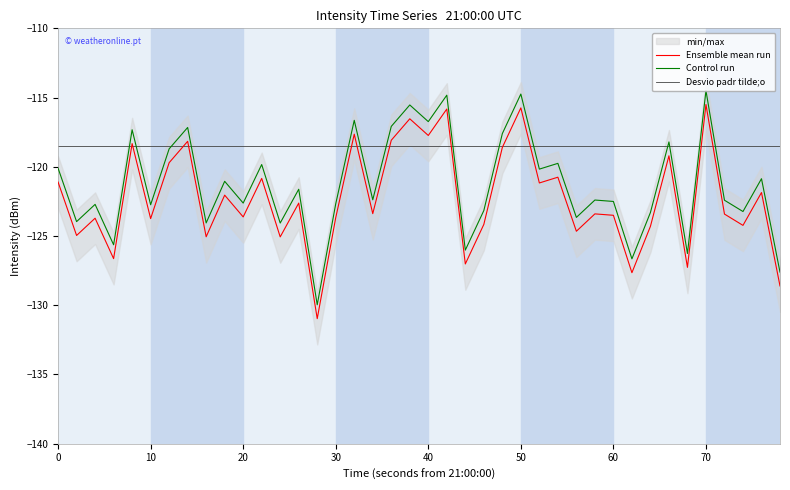

How many lines are shown in the chart?

3